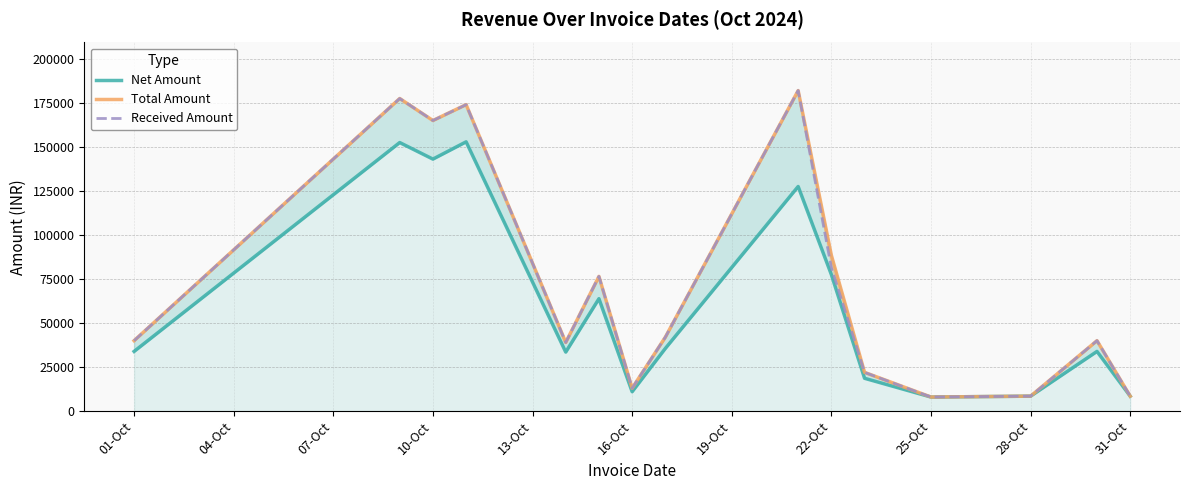

At which label is Received Amount closest to 95000?

22-Oct